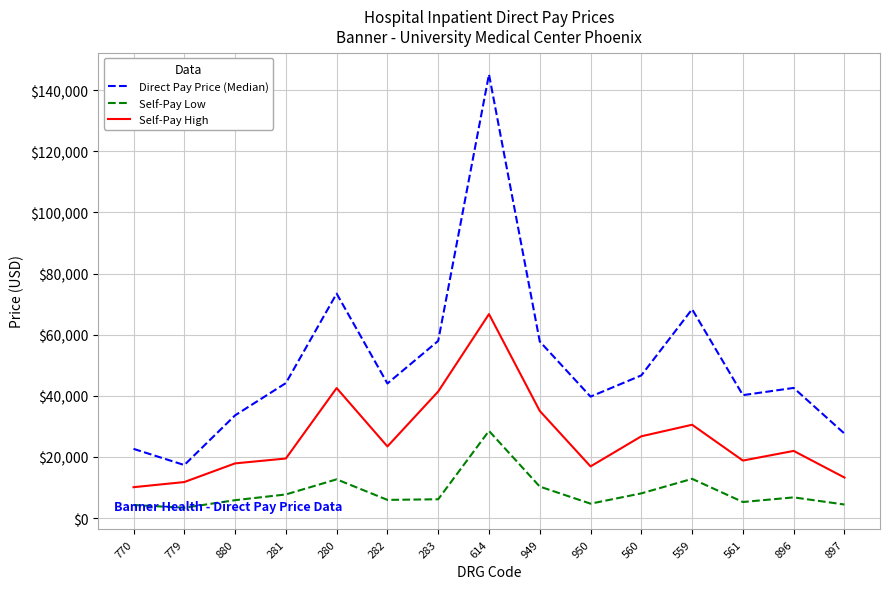

True or false: Self-Pay High and Self-Pay Low intersect in this chart.

False